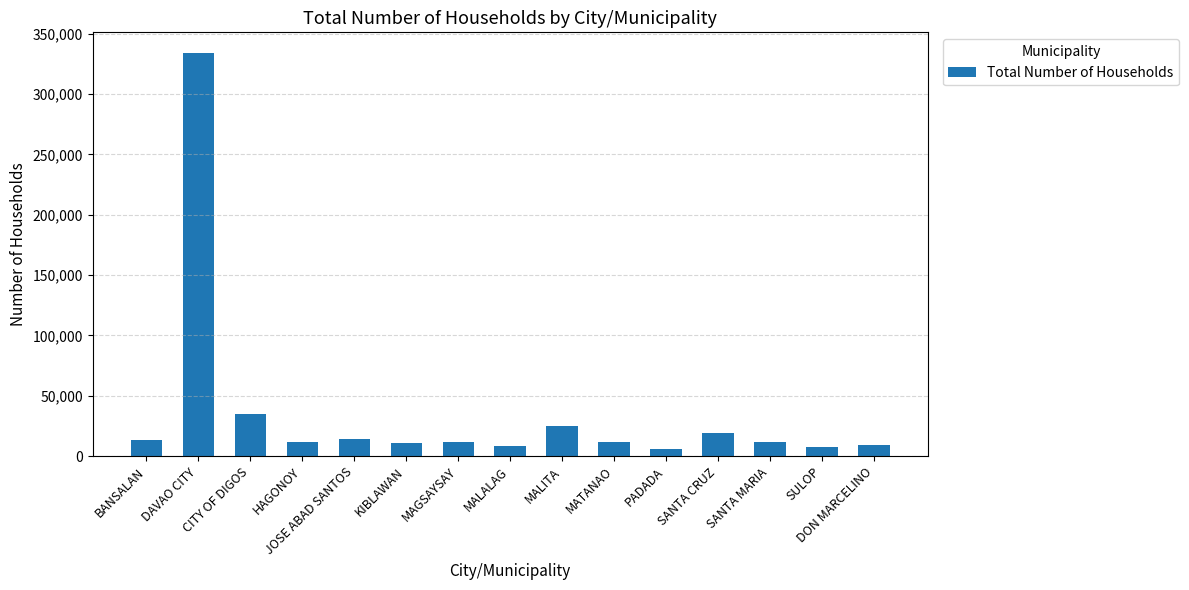

What is the difference between the values at CITY OF DIGOS and DAVAO CITY?

299255